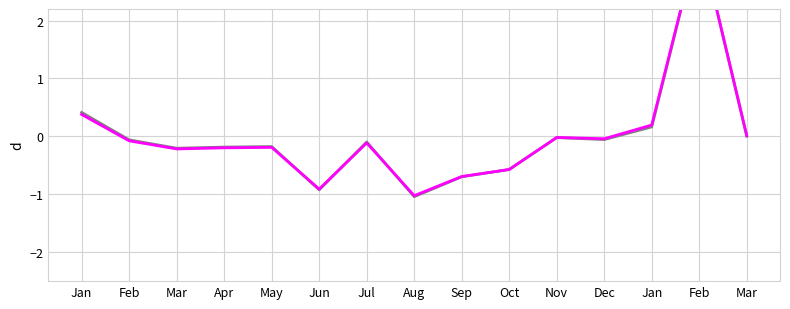

What is the value of the VL au 29/12/2017 point at the 1st from the left?

0.4